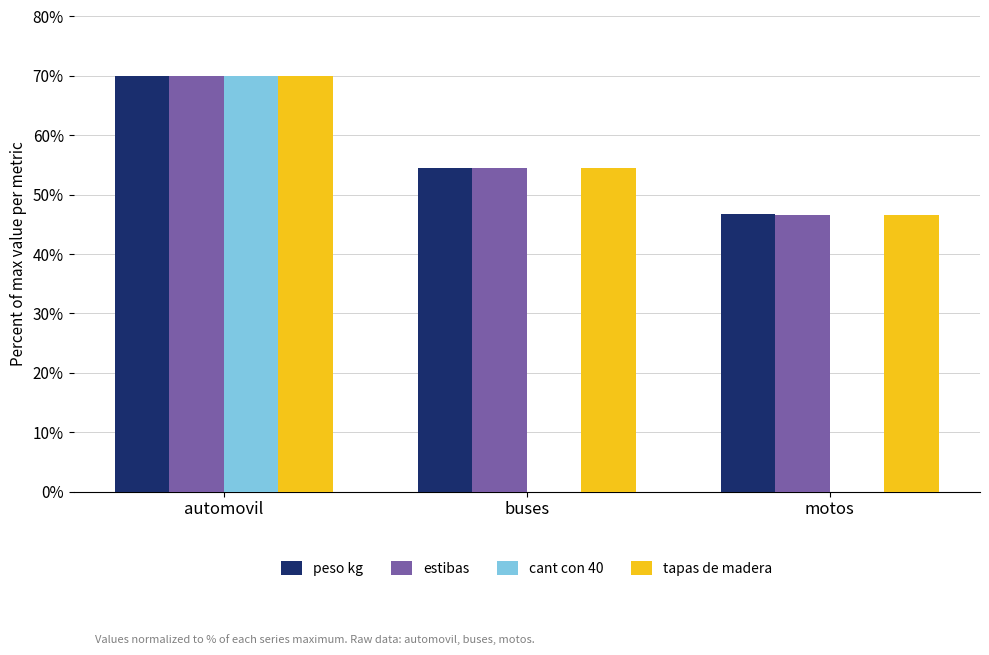

What is the sum of all peso kg values?

171.1